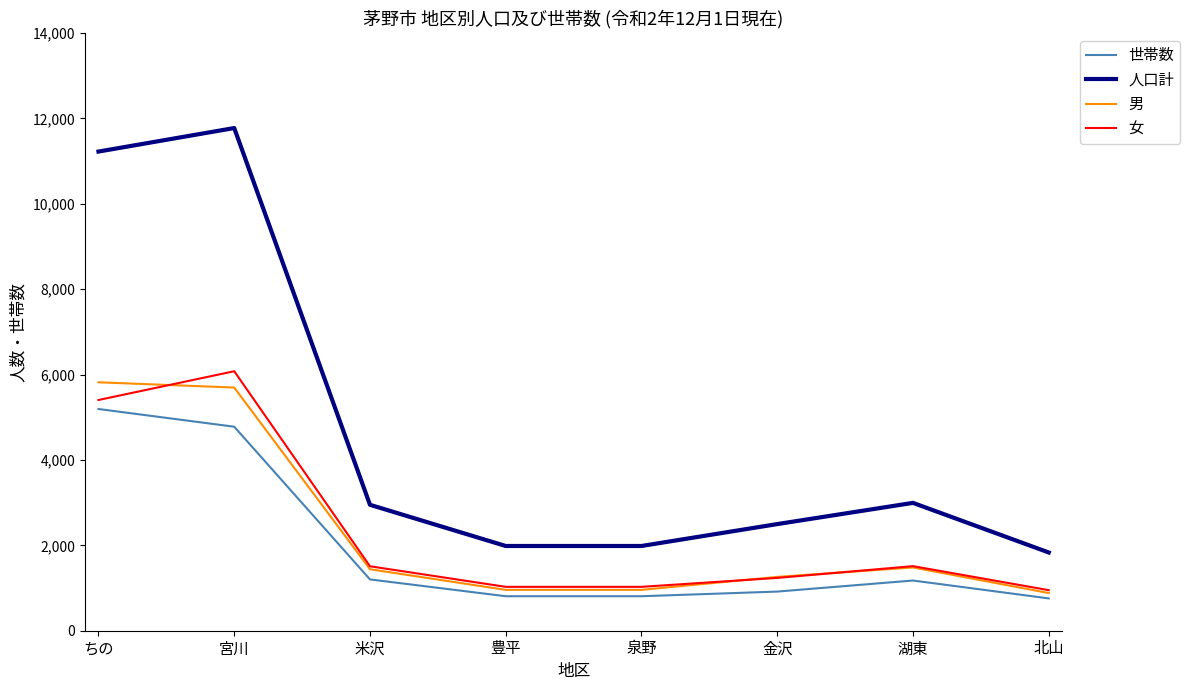

What is the sum of the 女 values at 豊平 and 宮川?

7107